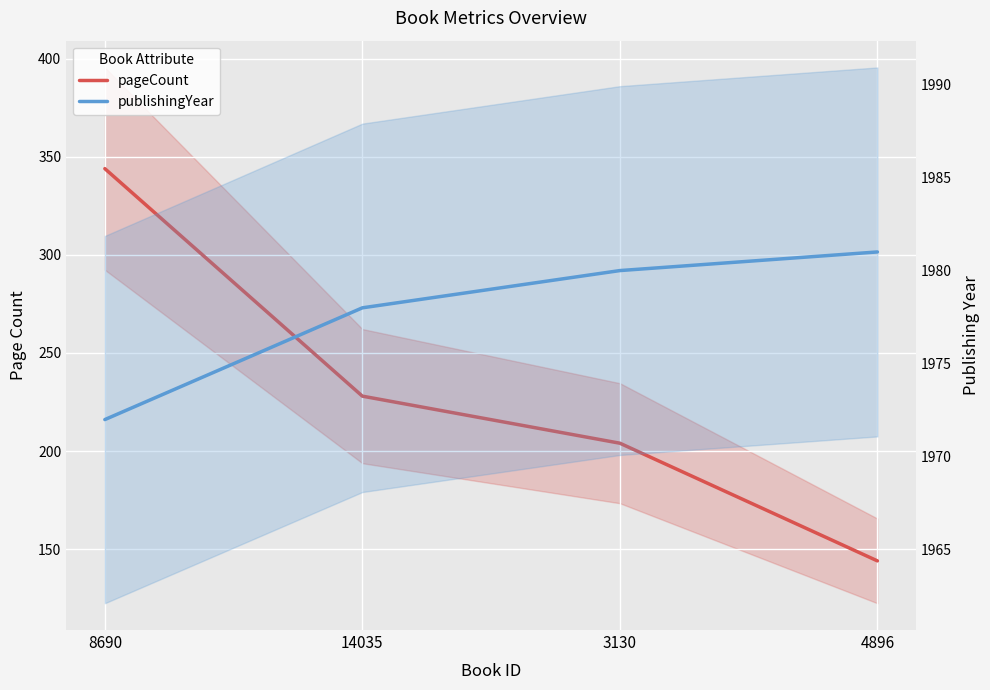

True or false: pageCount and publishingYear cross at least once.

False